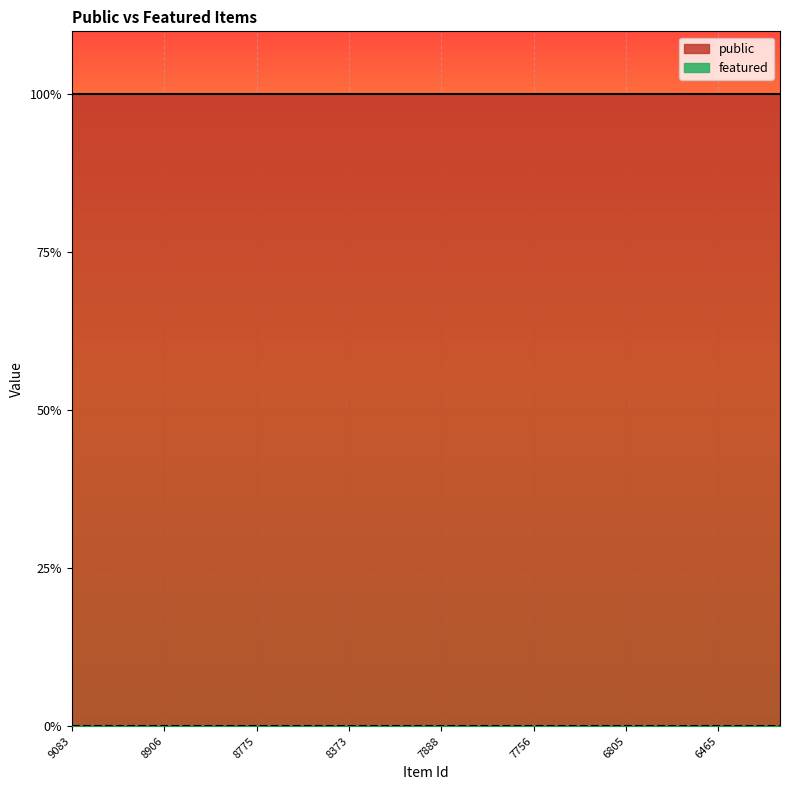

Reading left to right, extract all data points from this chart.

public: 1	1	1	1	1	1	1	1	1	1	1	1	1	1	1	1	1	1	1	1	1	1	1	1
featured: 0	0	0	0	0	0	0	0	0	0	0	0	0	0	0	0	0	0	0	0	0	0	0	0